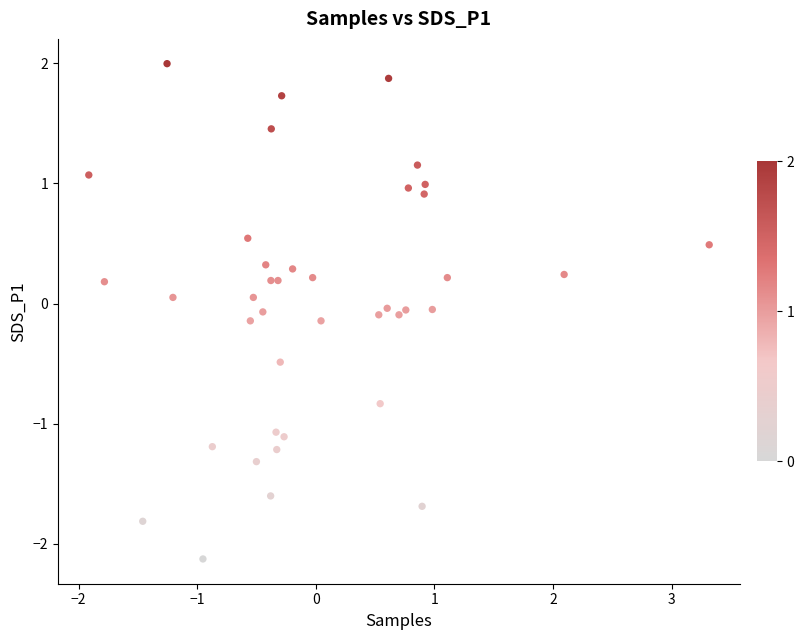

What is the range of X values (max minus min)?

5.2